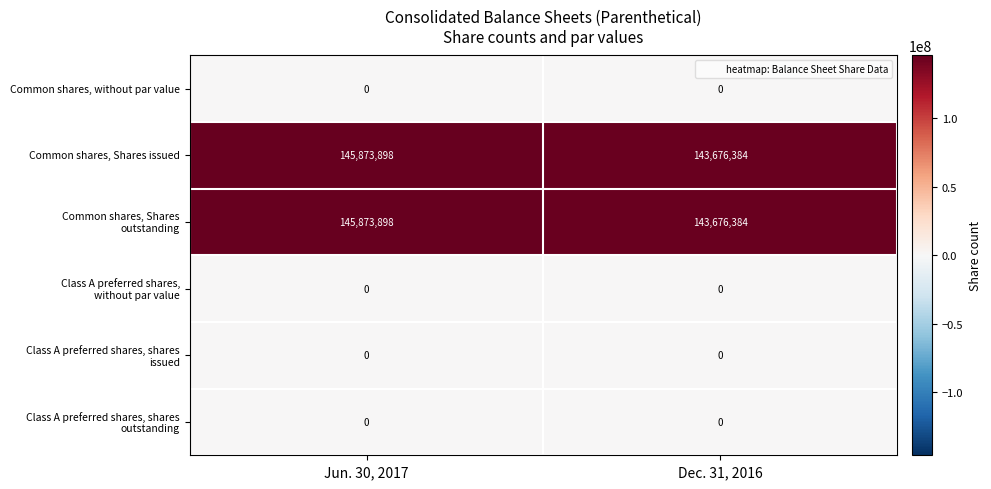

The Common shares, without par value series shows 0 at Jun. 30, 2017. True or false?

True